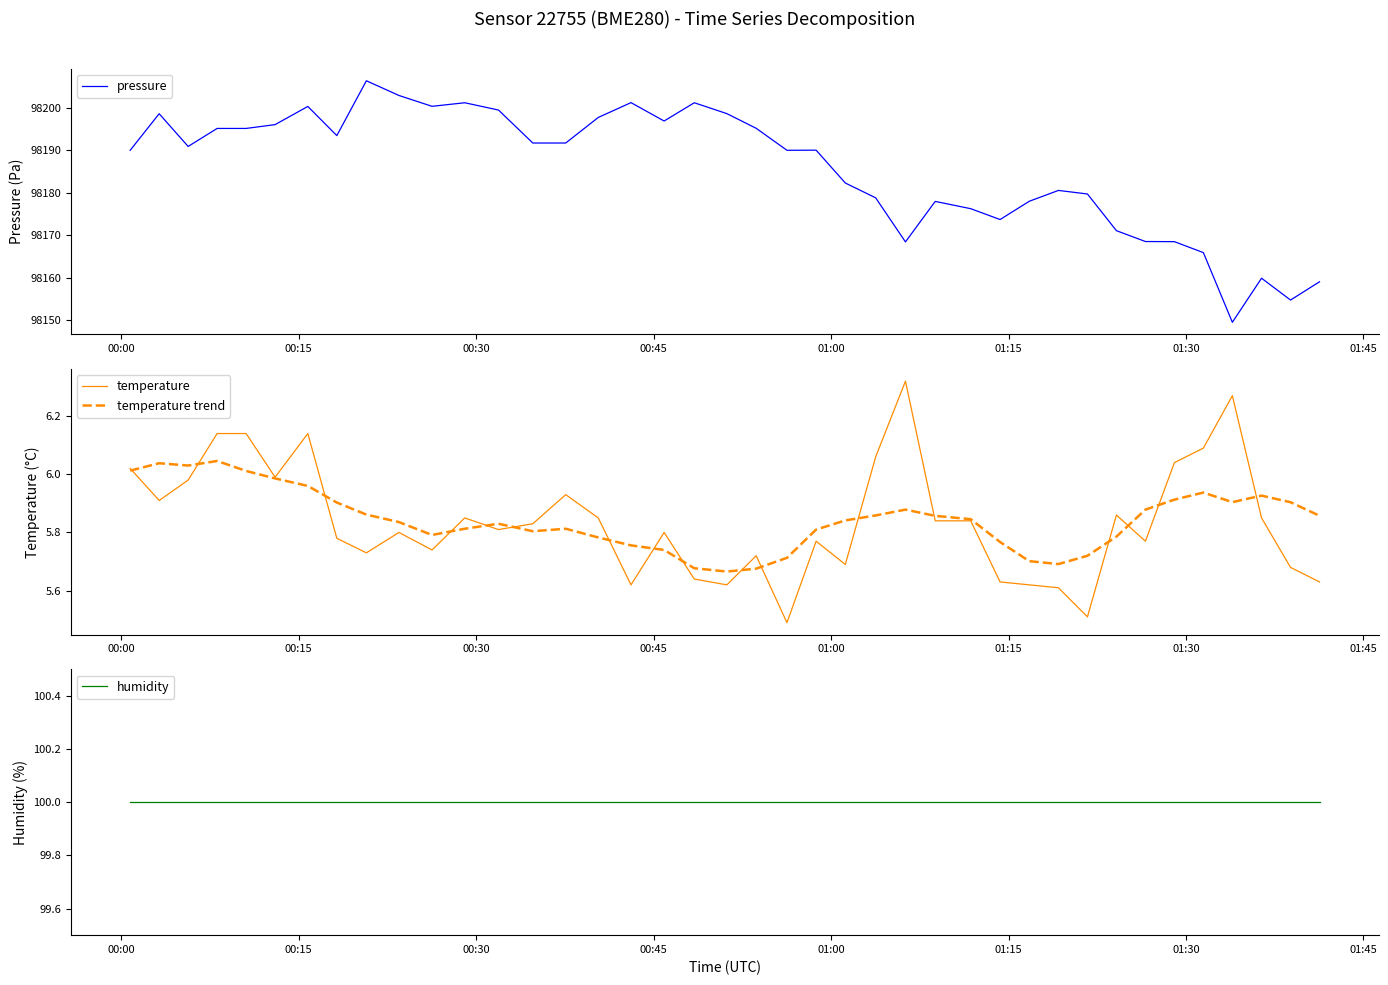

True or false: pressure has more than 1 points higher than both neighbors.

True